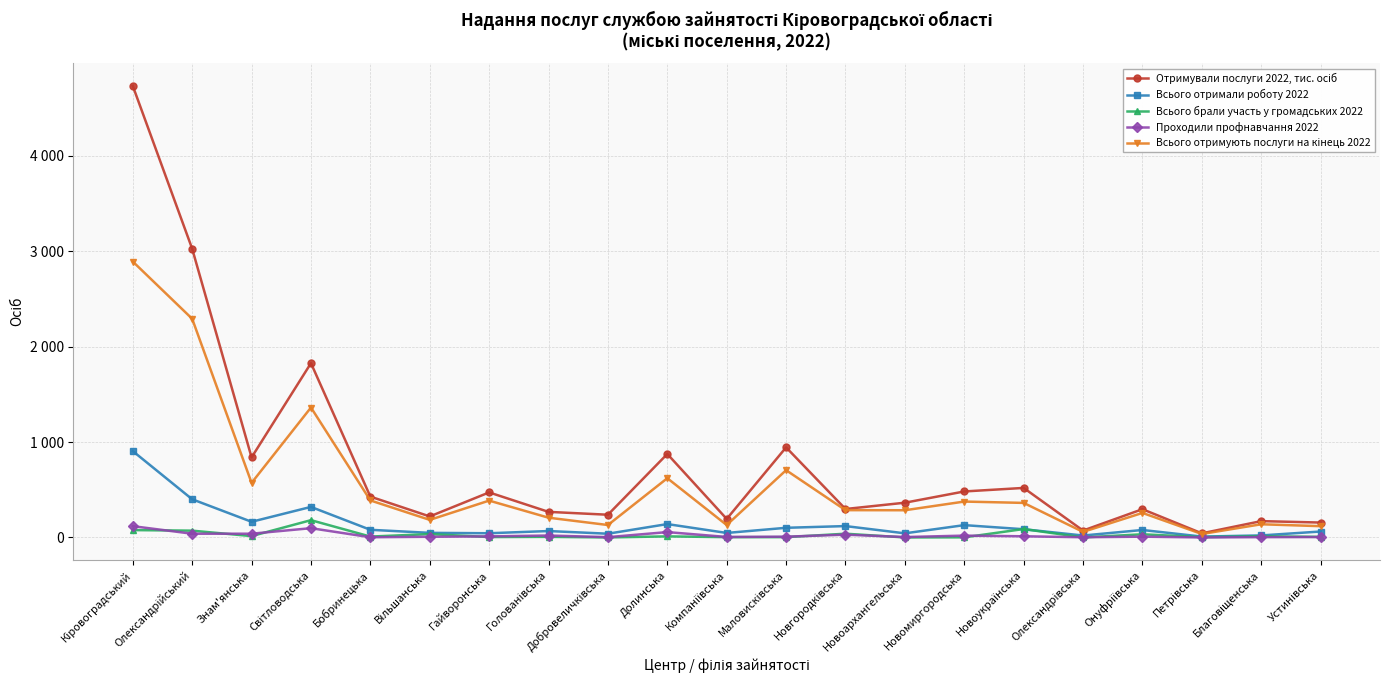

Does the chart have visible grid lines?

Yes